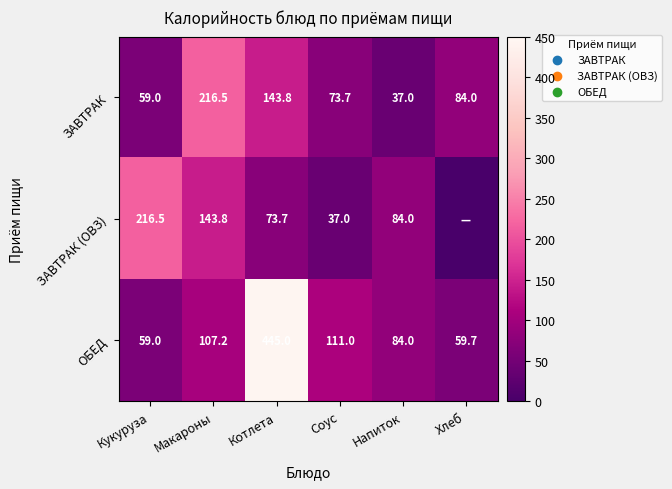

List the labels in order of ОБЕД value, smallest first.

Кукуруза, Хлеб, Напиток, Макароны, Соус, Котлета